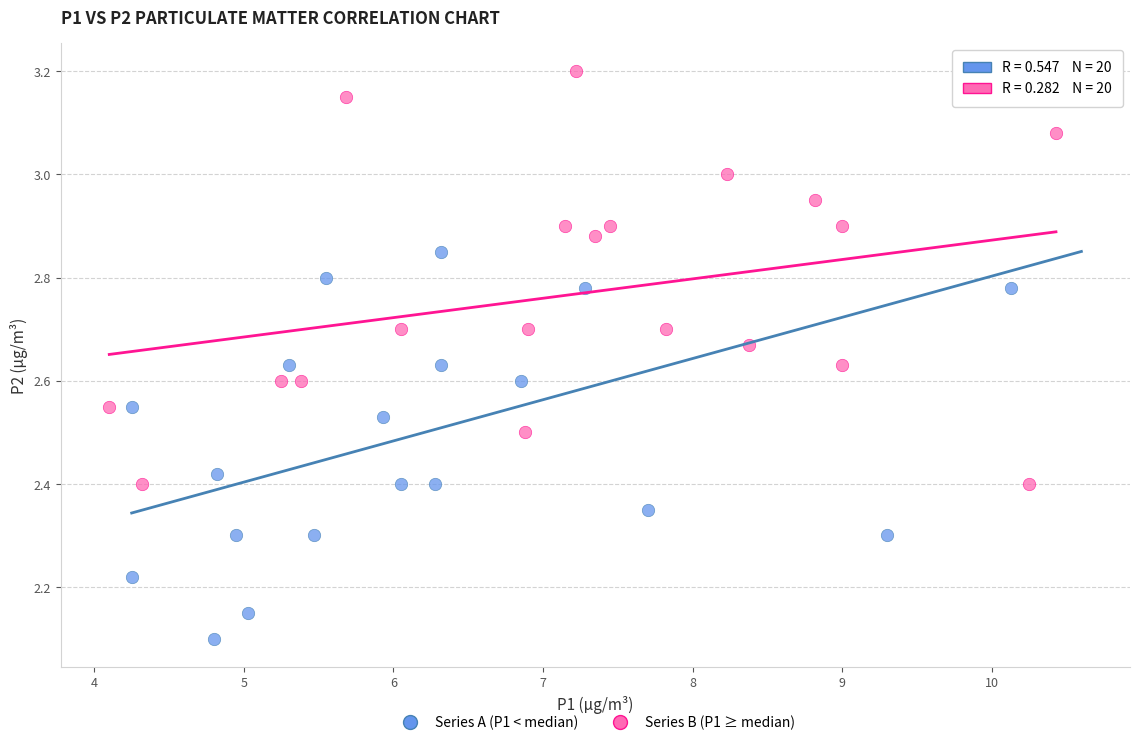

Which series has the widest spread of Y values?

Series A (P1 < median)